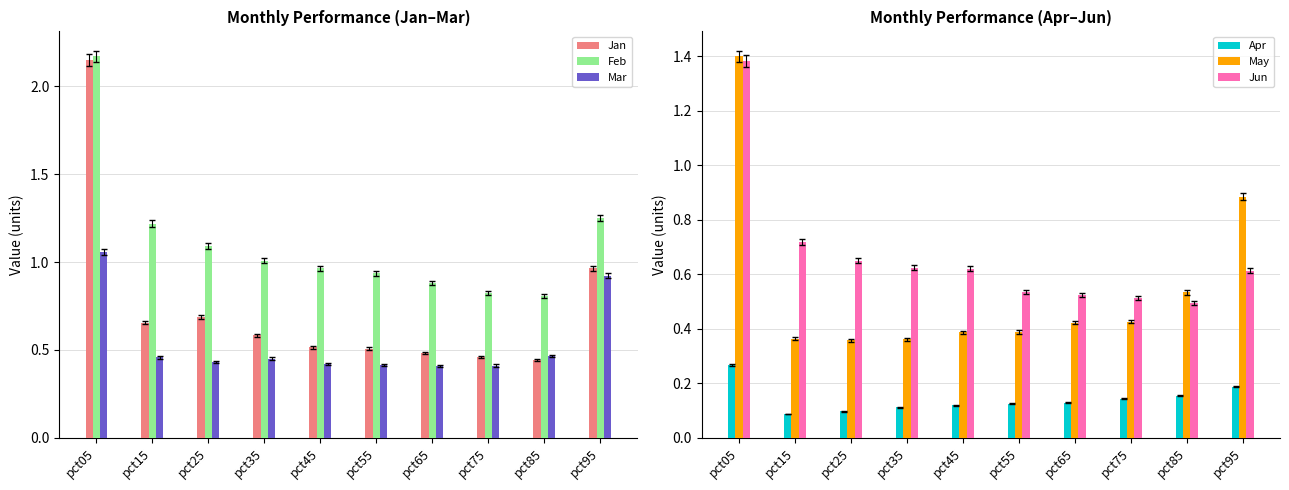

What is the value of the Jan bar at the 10th from the left?

1.0